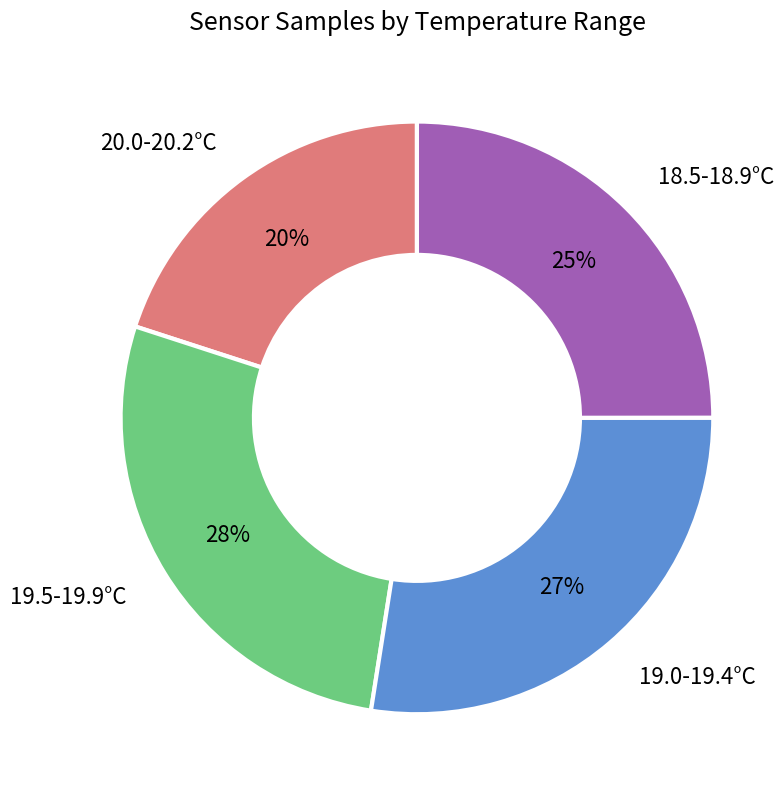

The 20.0-20.2°C slice represents 20% of the pie. True or false?

True